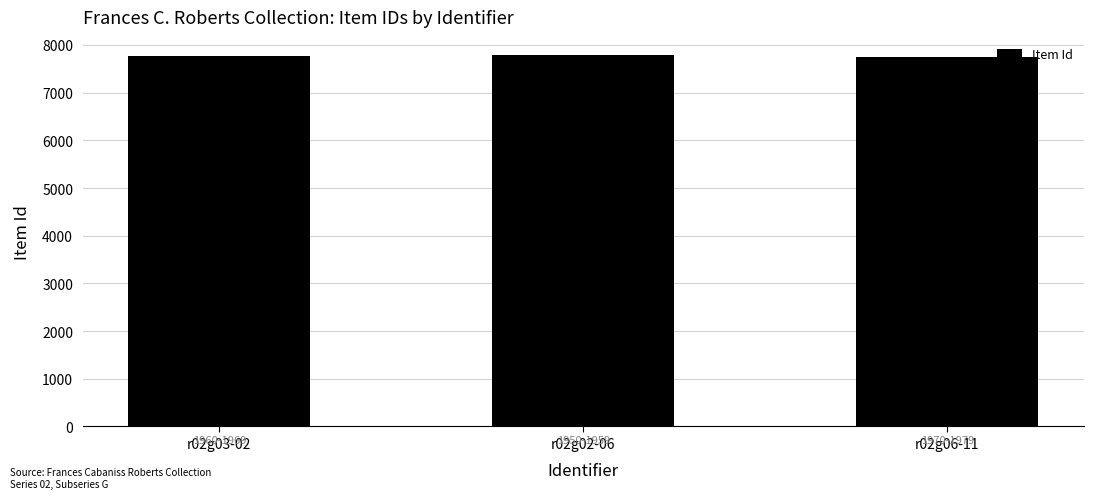

What is the sum of all values?

23310